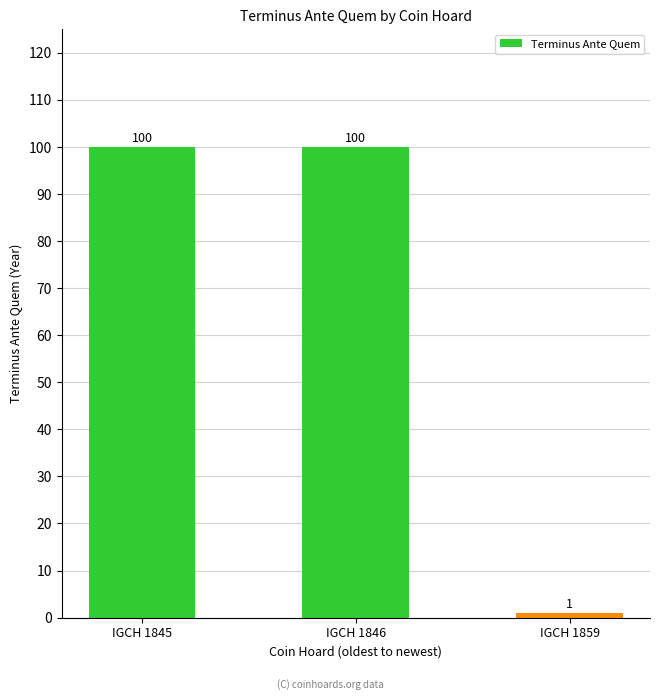

Reading right to left, transcribe all the data shown in this chart.

1	100	100